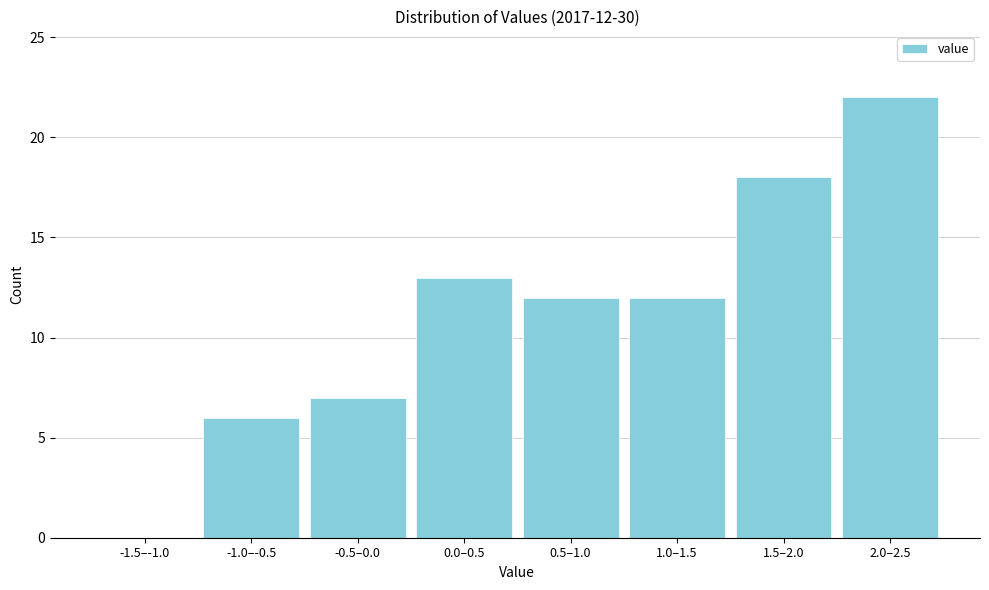

Reading left to right, what are all the values shown in this chart?

-1.5–-1.0=0	-1.0–-0.5=6	-0.5–0.0=7	0.0–0.5=13	0.5–1.0=12	1.0–1.5=12	1.5–2.0=18	2.0–2.5=22